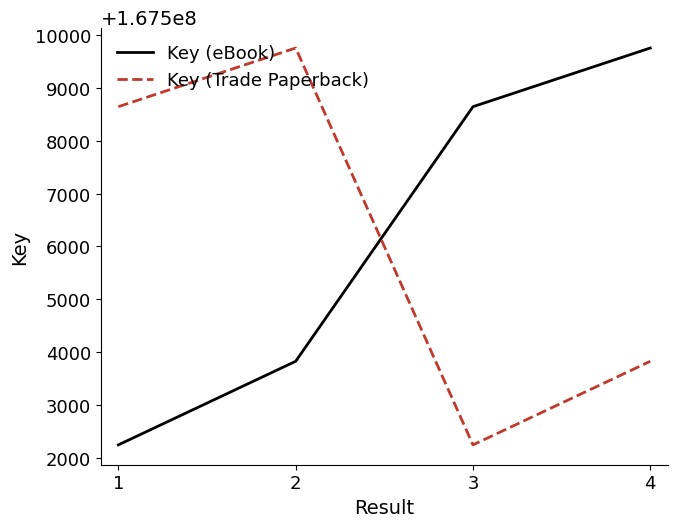

How many interior local peaks does the Key (Trade Paperback) series have?

1